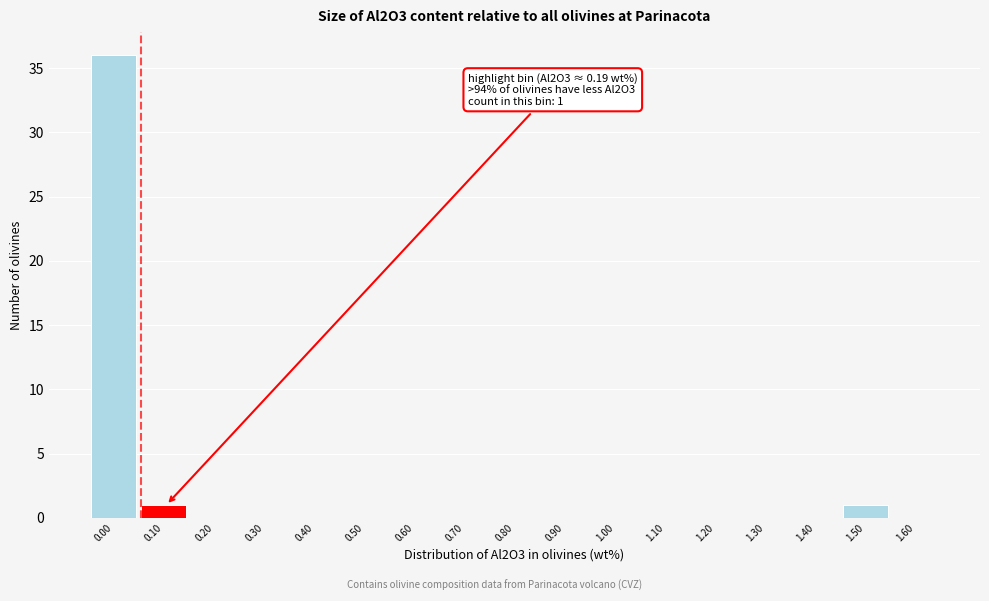

Reading right to left, what are all the values shown in this chart?

1.60=0	1.50=1	1.40=0	1.30=0	1.20=0	1.10=0	1.00=0	0.90=0	0.80=0	0.70=0	0.60=0	0.50=0	0.40=0	0.30=0	0.20=0	0.10=1	0.00=36